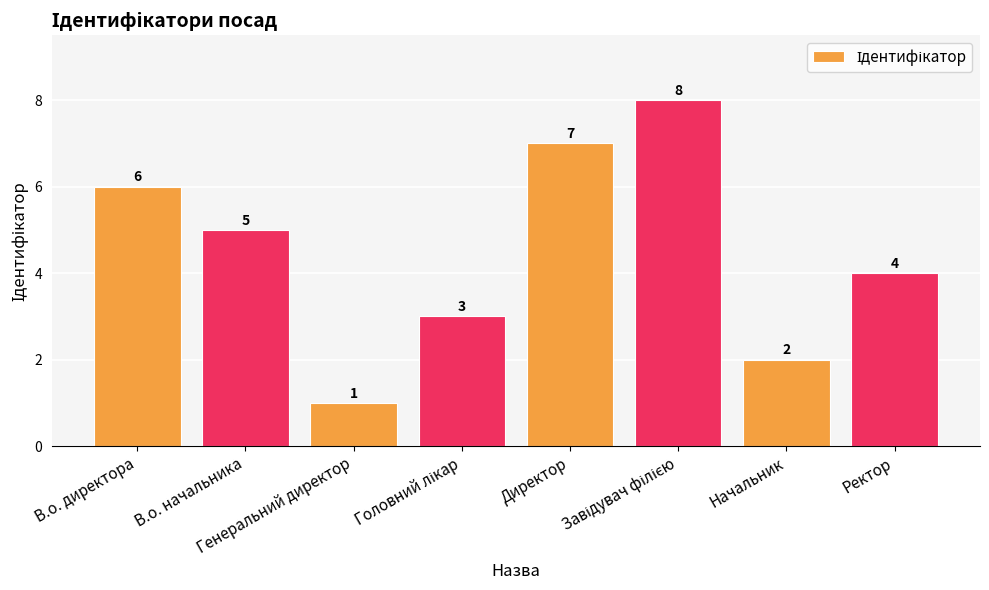

What is the difference between the second highest and second lowest values?

5